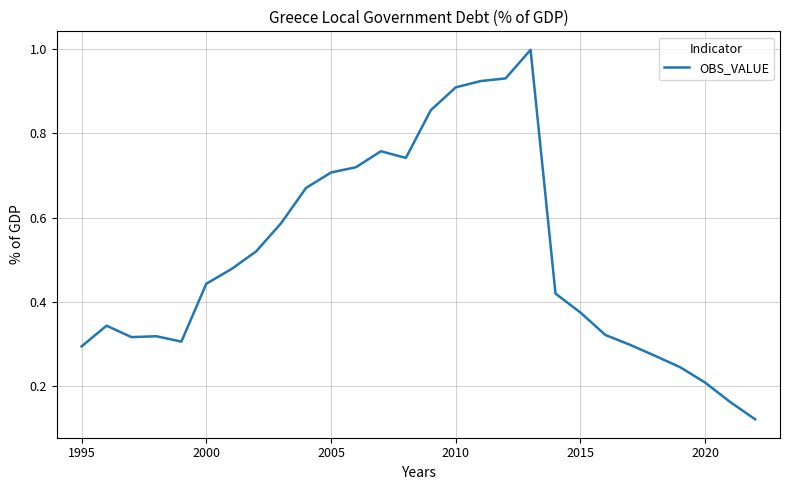

Does the chart have visible grid lines?

Yes